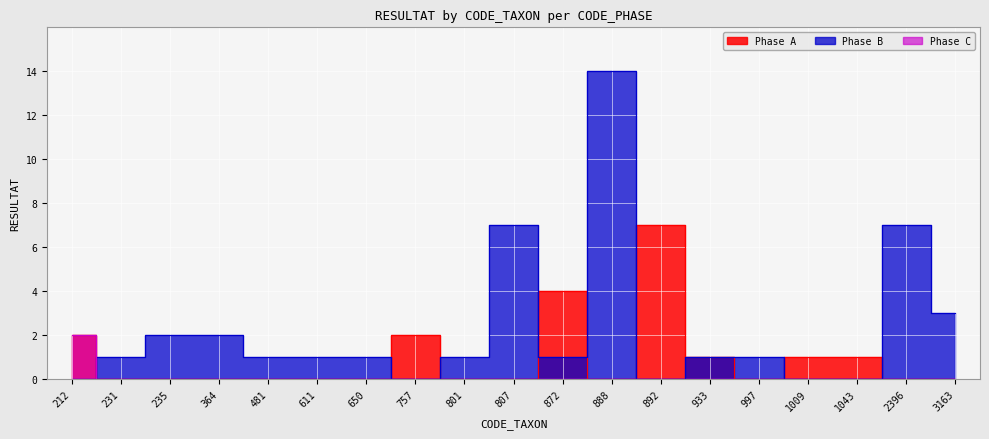

Read the Phase B value at 231.

1